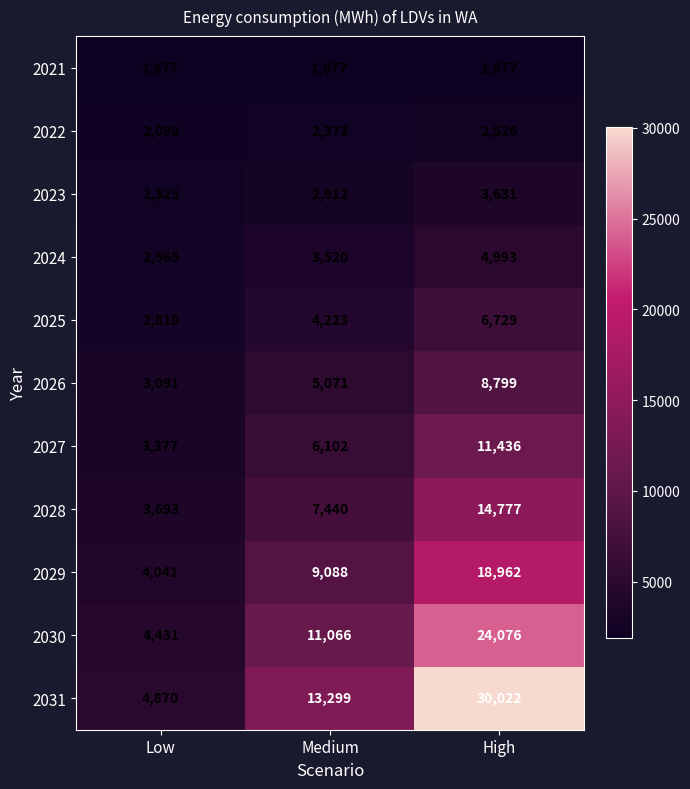

What is the difference between the highest and lowest values at Medium?

11422